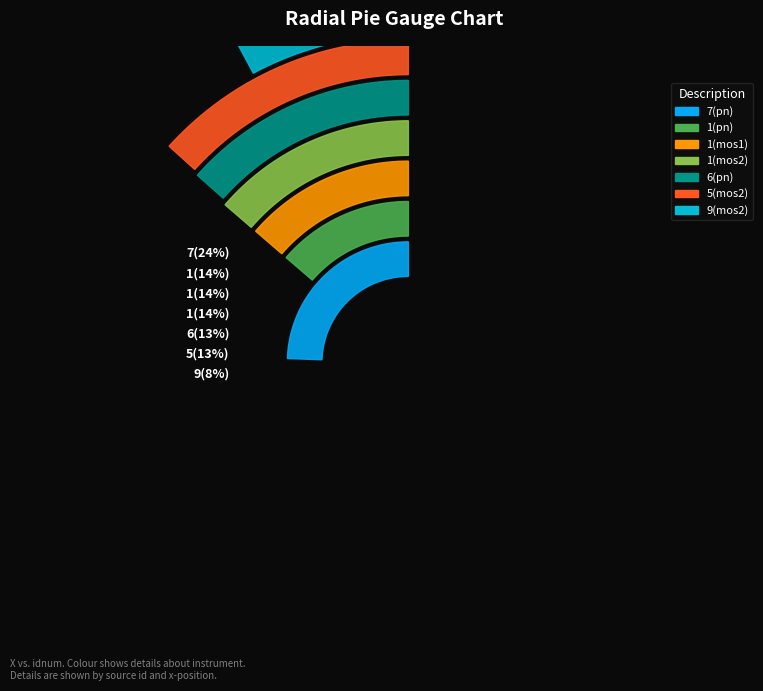

What is the largest slice in the pie chart?

7(pn)